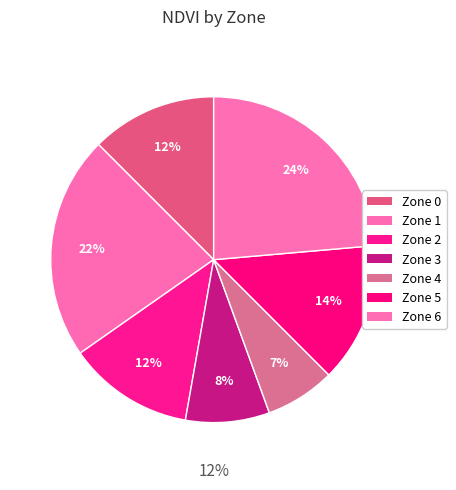

Is Zone 0 the majority of the pie?

No